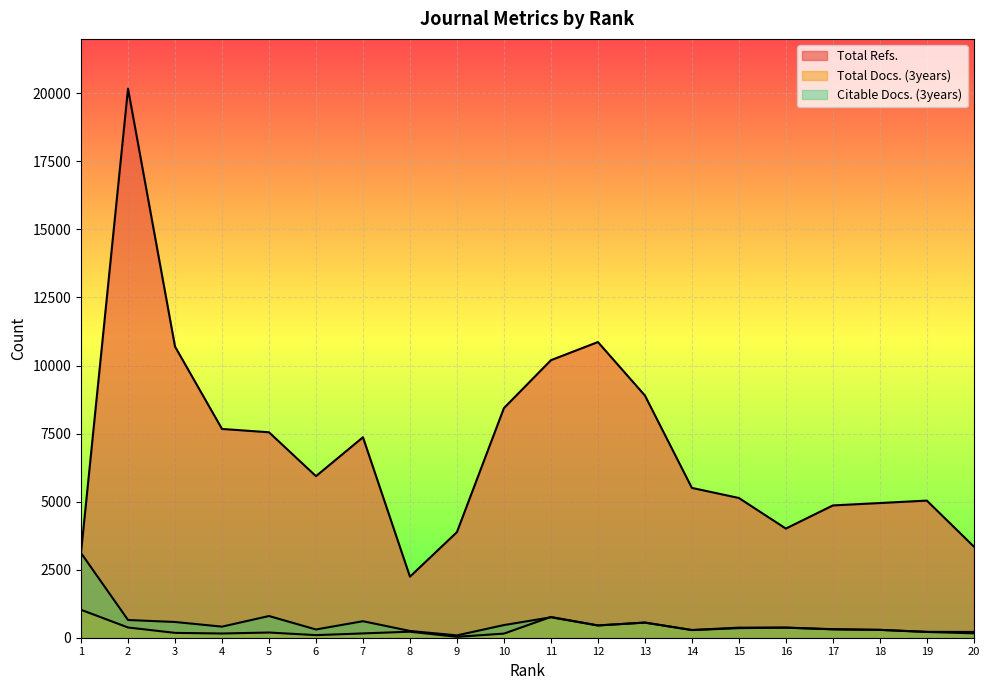

Is the value of Total Refs. at 12 greater than the value of Citable Docs. (3years) at 4?

Yes